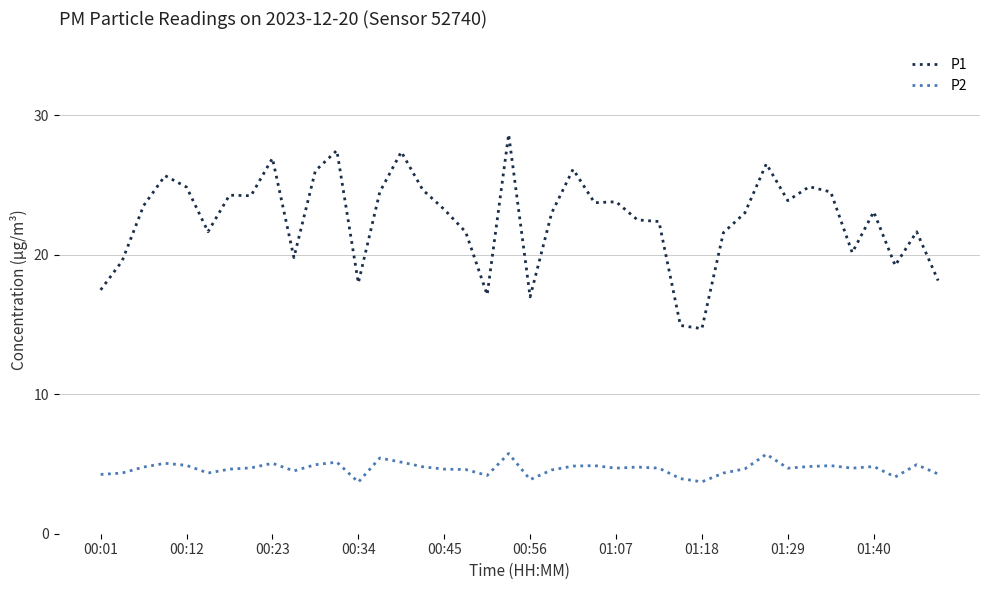

Rank the series by their average value, from highest to lowest.

P1, P2